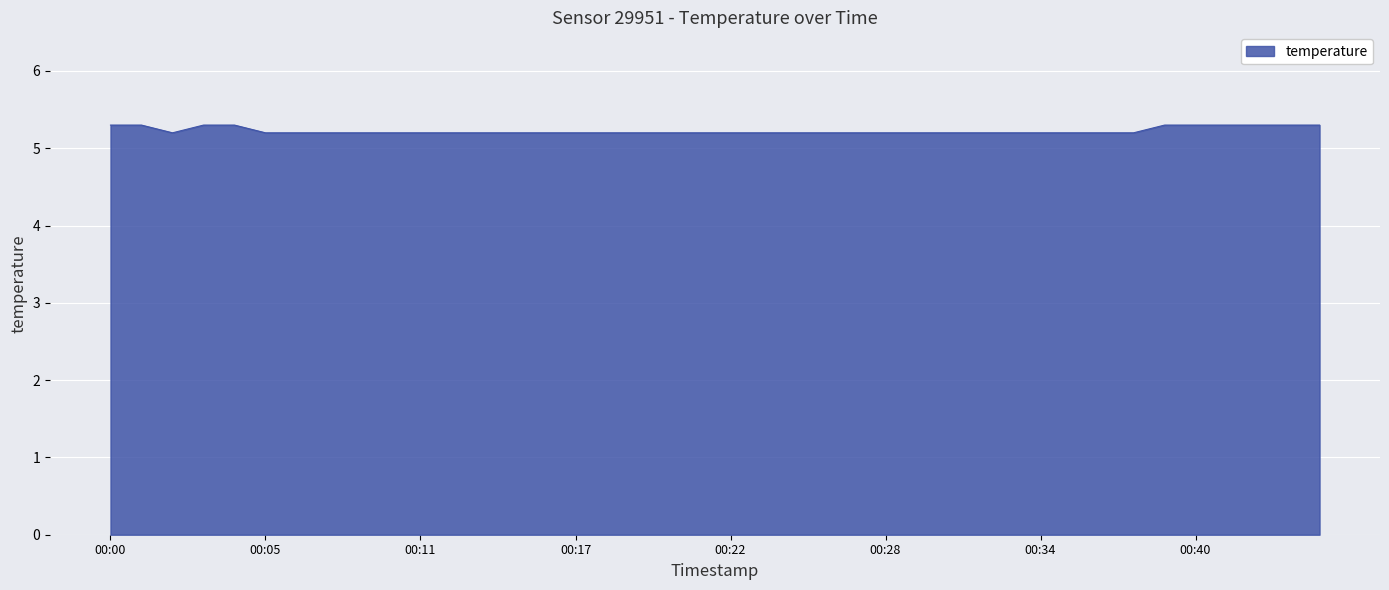

How many lines are shown in the chart?

1